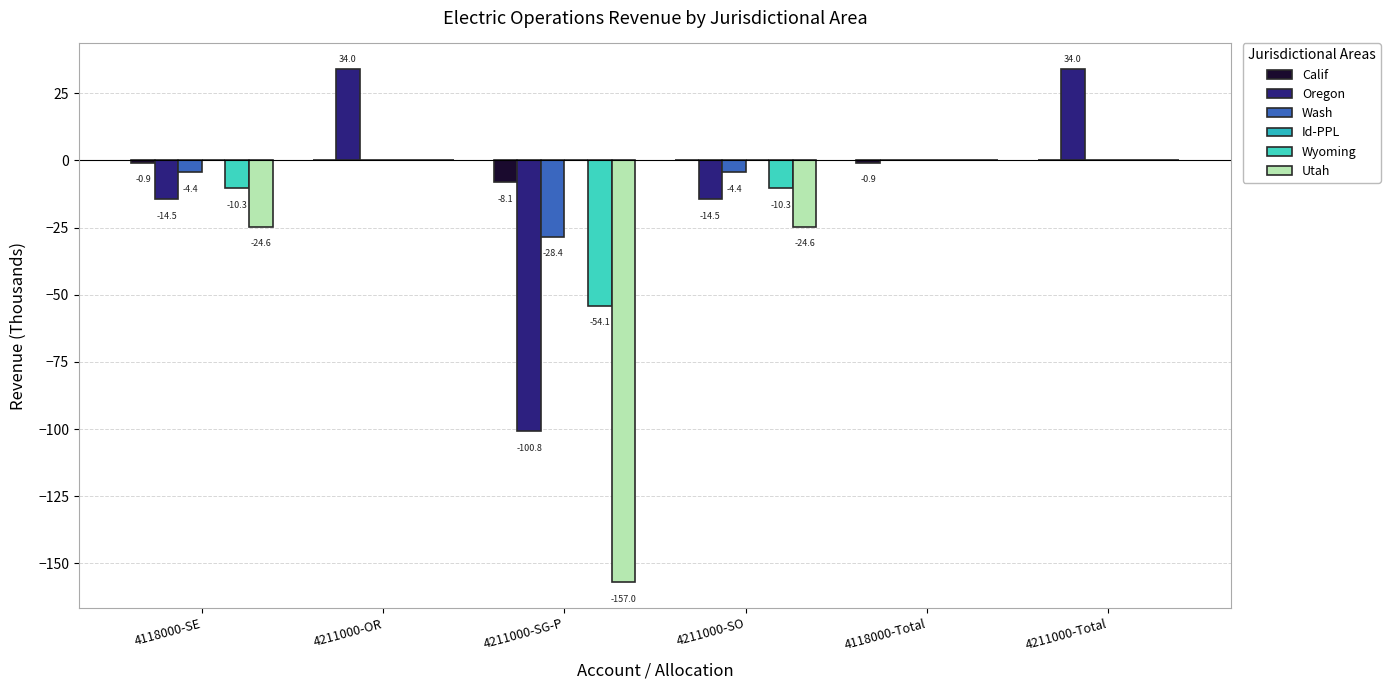

What is the greatest value displayed?

34.0